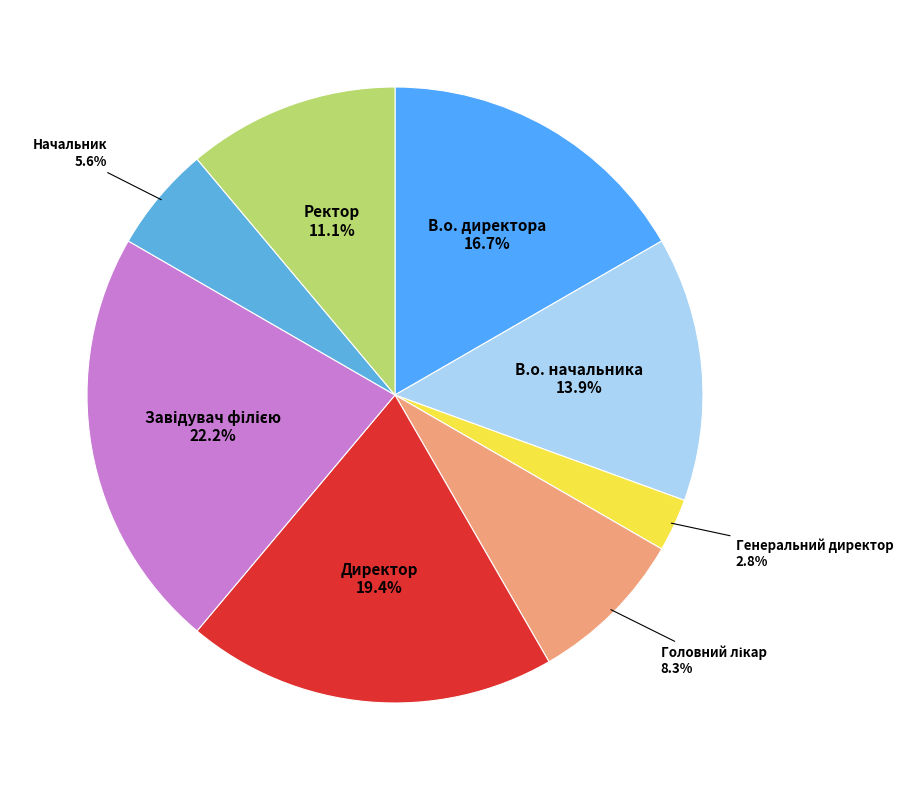

To the nearest percent, what percentage of the pie is В.о. директора?

17%